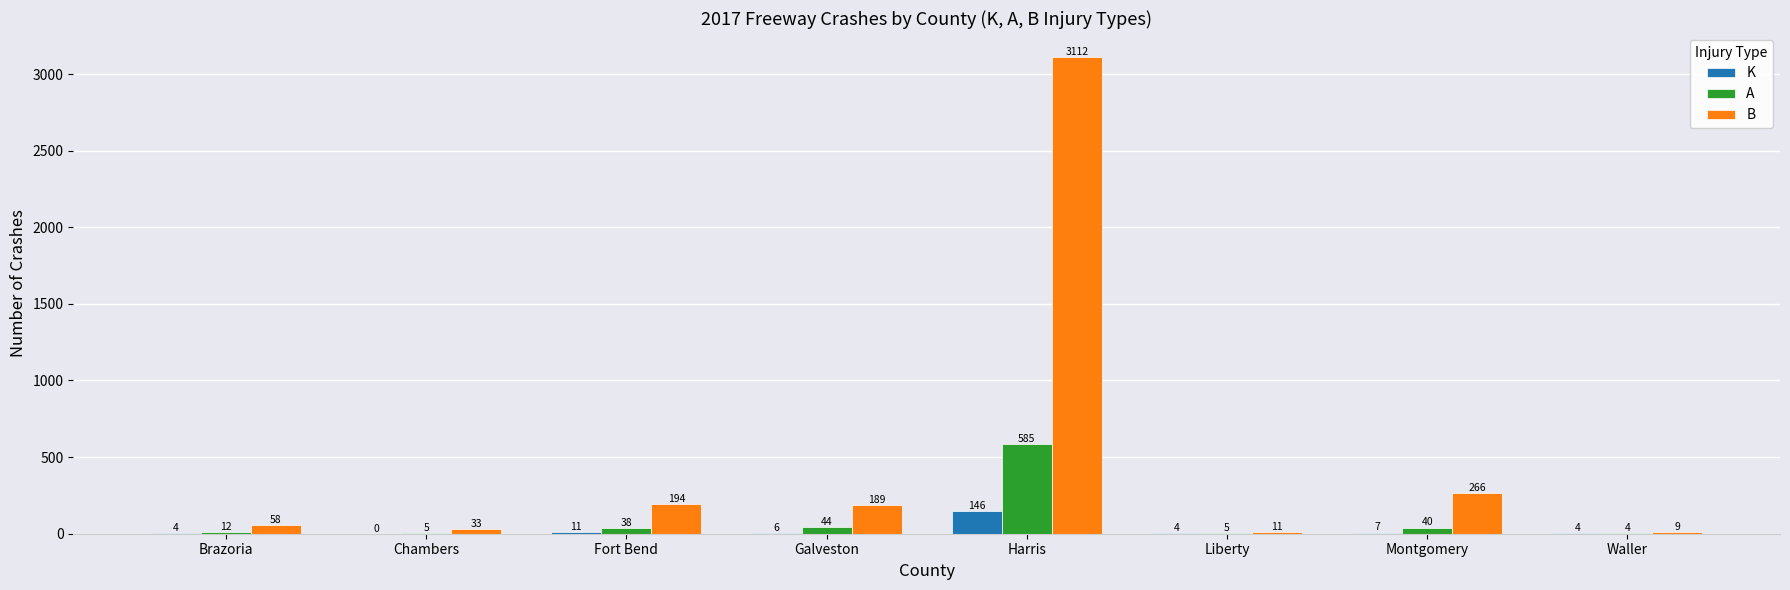

Between Galveston and Harris, which series saw the biggest shift?

B